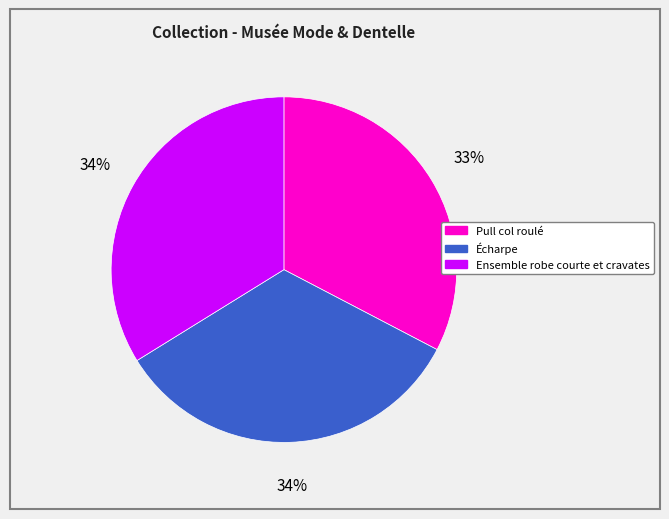

How many slices are in this pie chart?

3